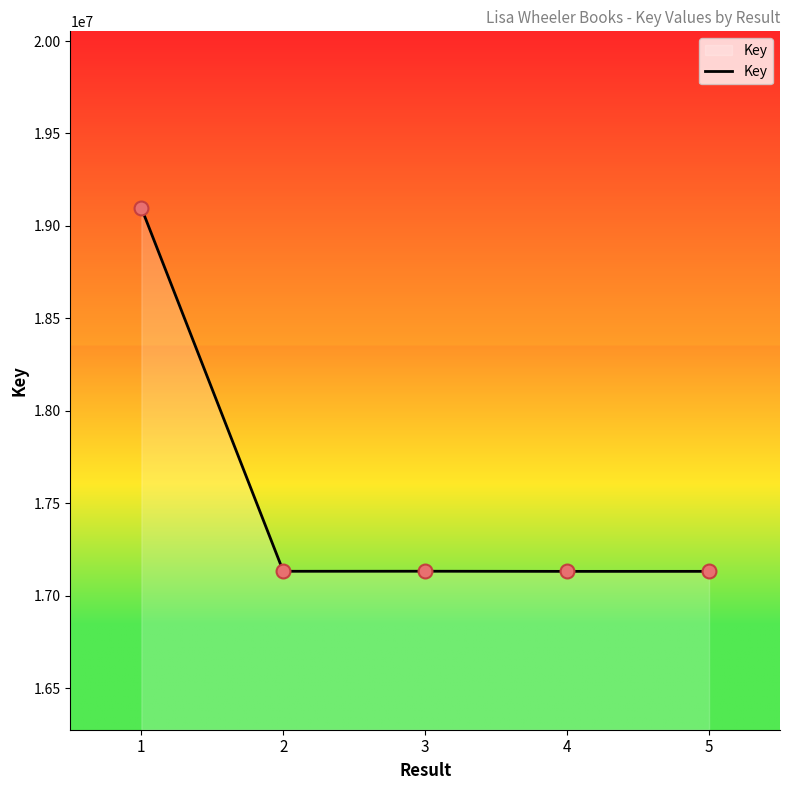

What is the change in value from 1 to 4?

-1966422